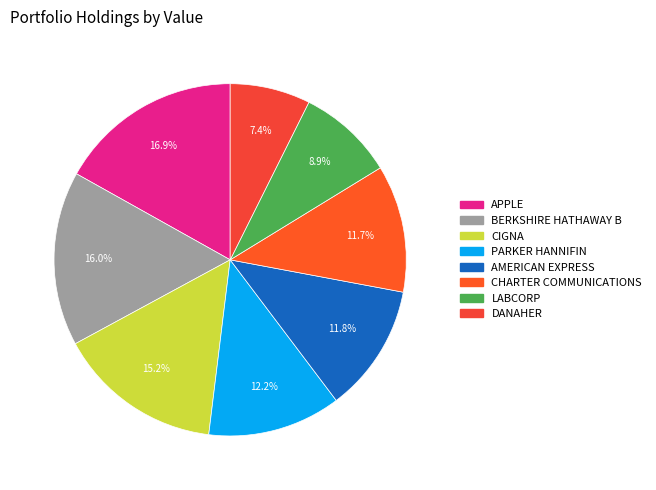

Does APPLE account for over 50% of the chart?

No